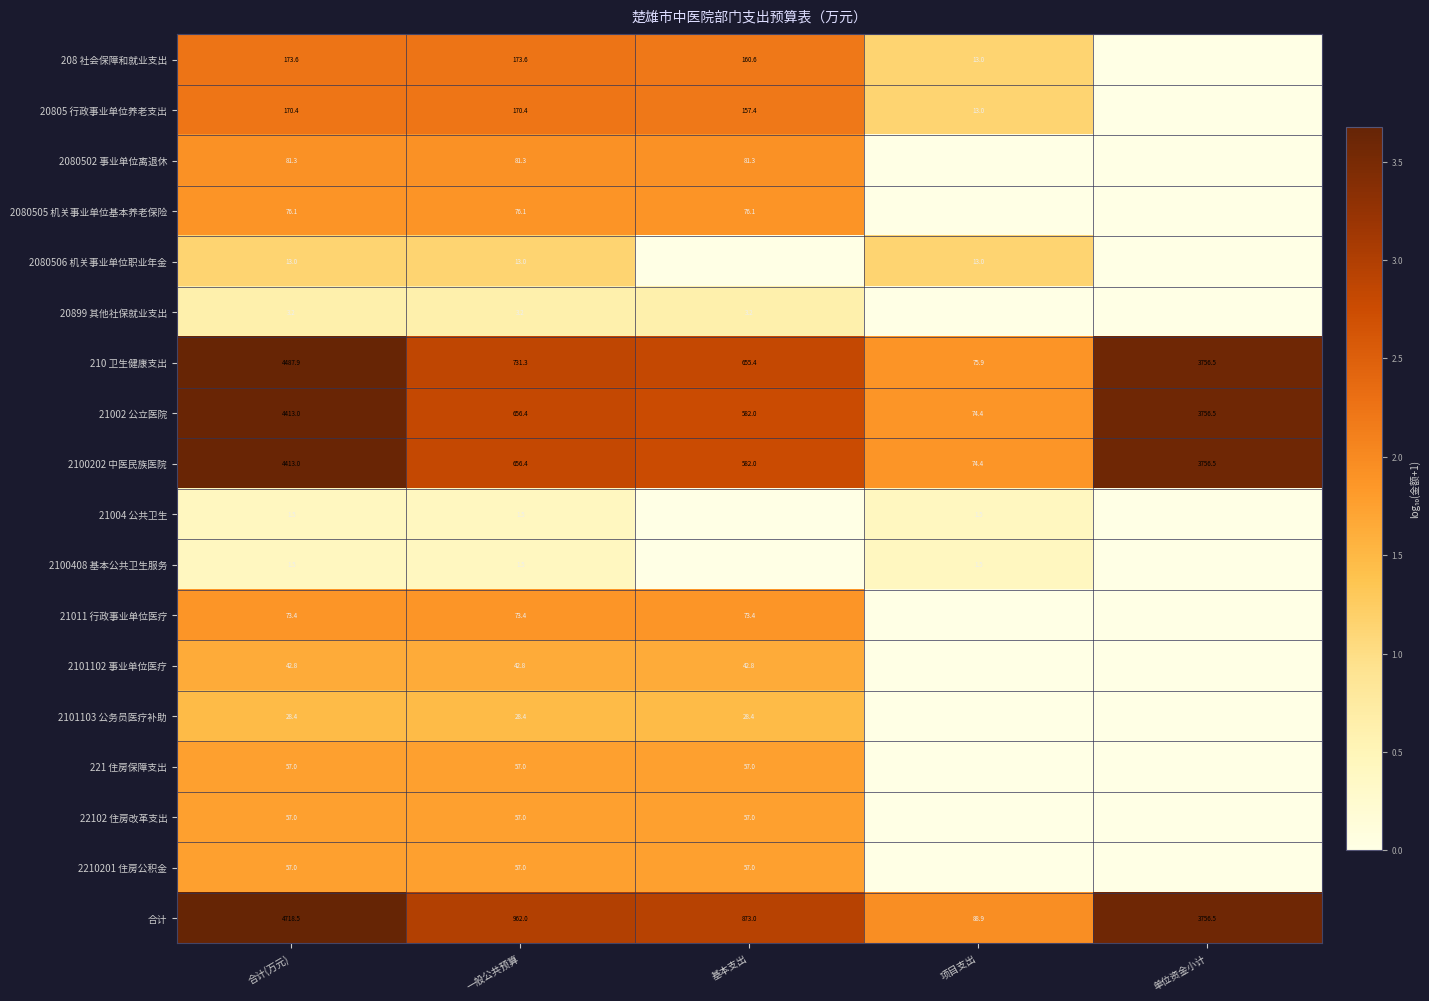

The 21002 公立医院 series shows 121.7 at 项目支出. True or false?

False